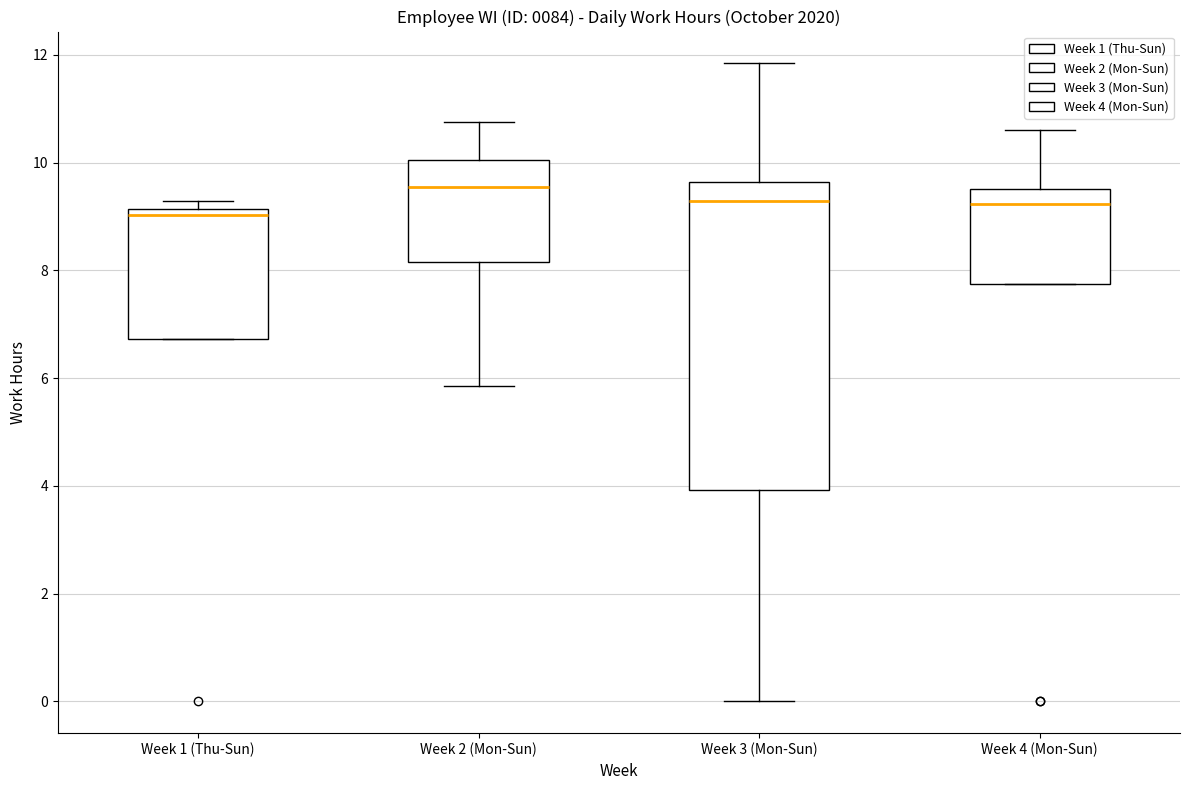

Which box is the tallest, from its lower edge to its upper edge?

Week 3 (Mon-Sun)